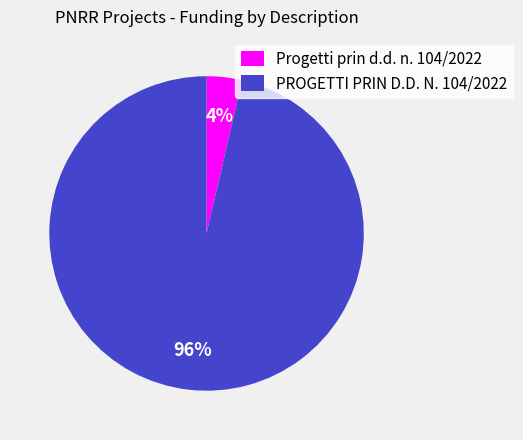

To the nearest percent, what is the average slice percentage?

50%